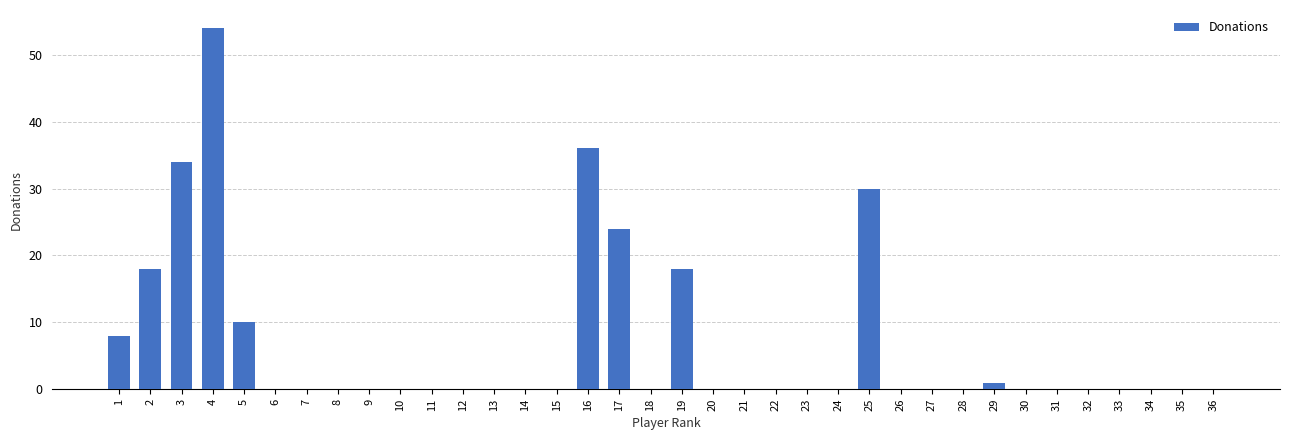

Read the value at 29.

1